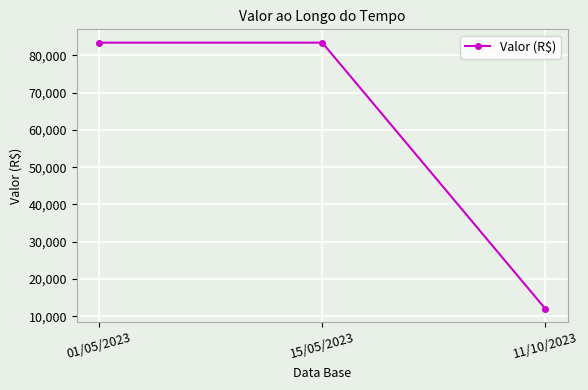

Does the chart have visible grid lines?

Yes